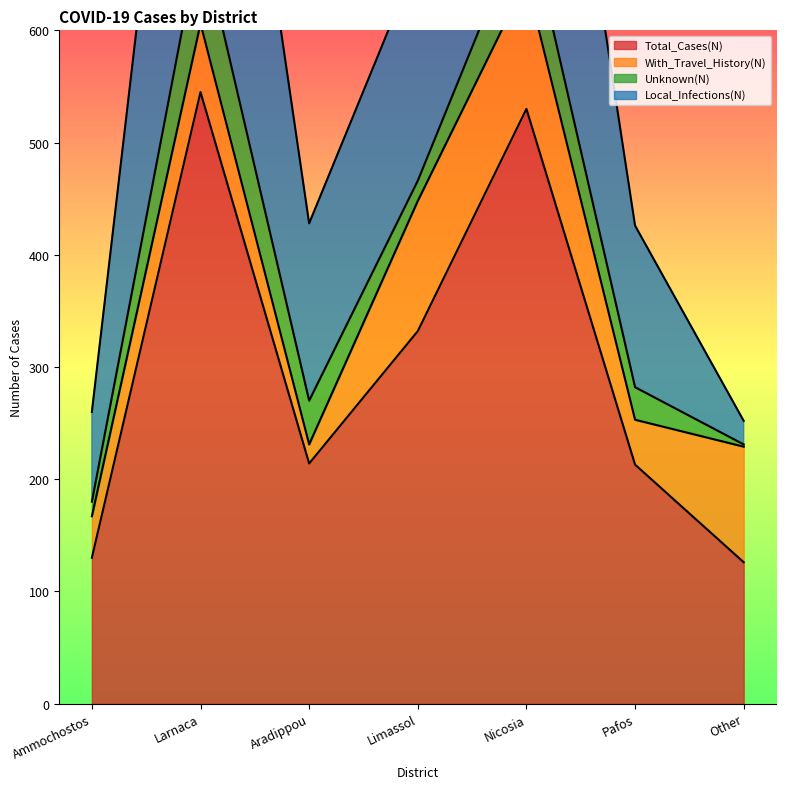

What is the sum of the Total_Cases(N) values at Aradippou and Pafos?

427